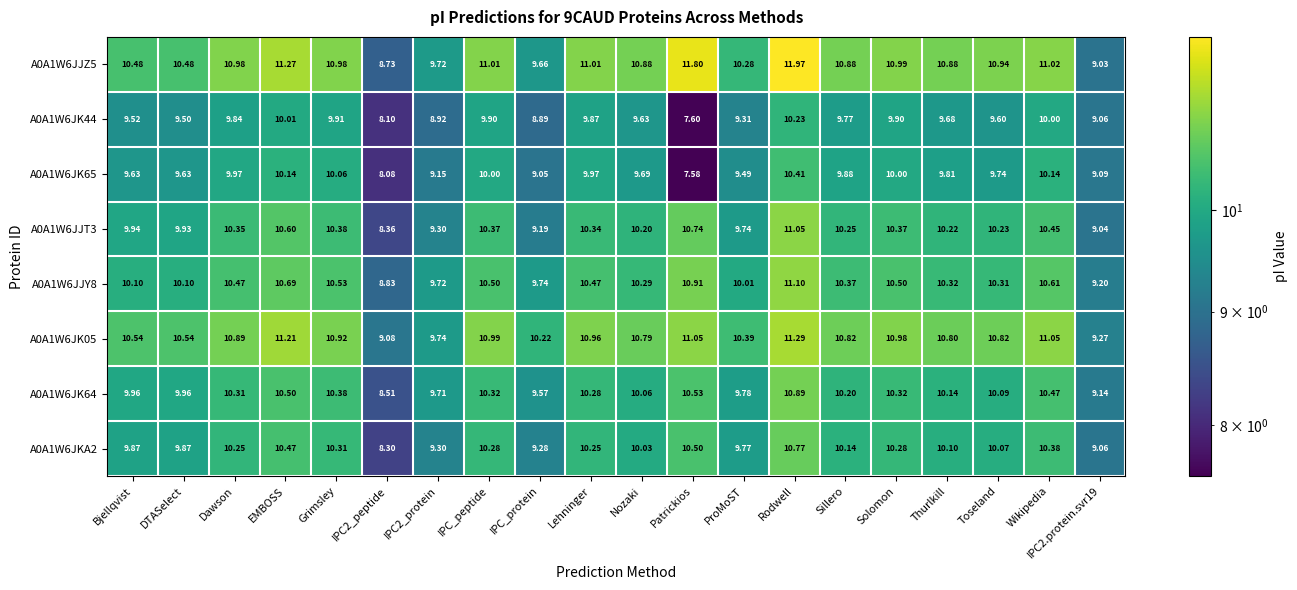

At which label does A0A1W6JK64 first exceed 10?

Dawson